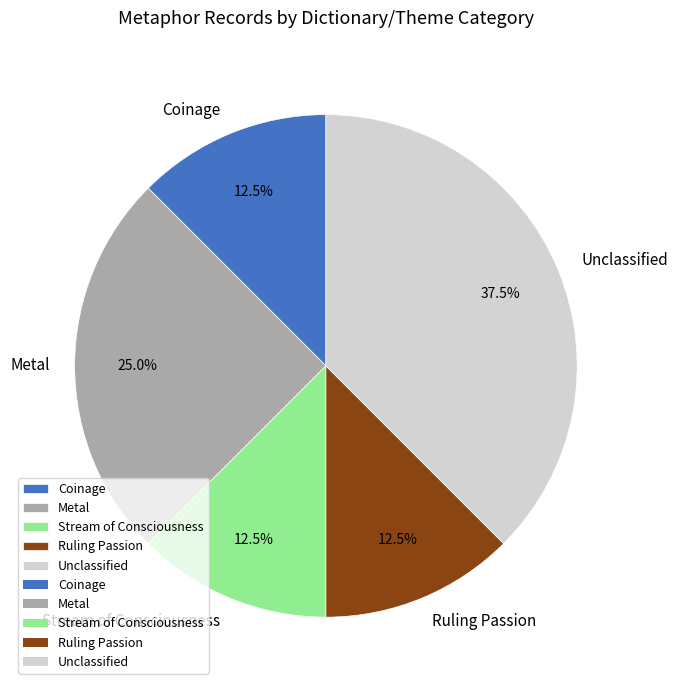

Combined, do Metal and Stream of Consciousness account for over 50%?

No